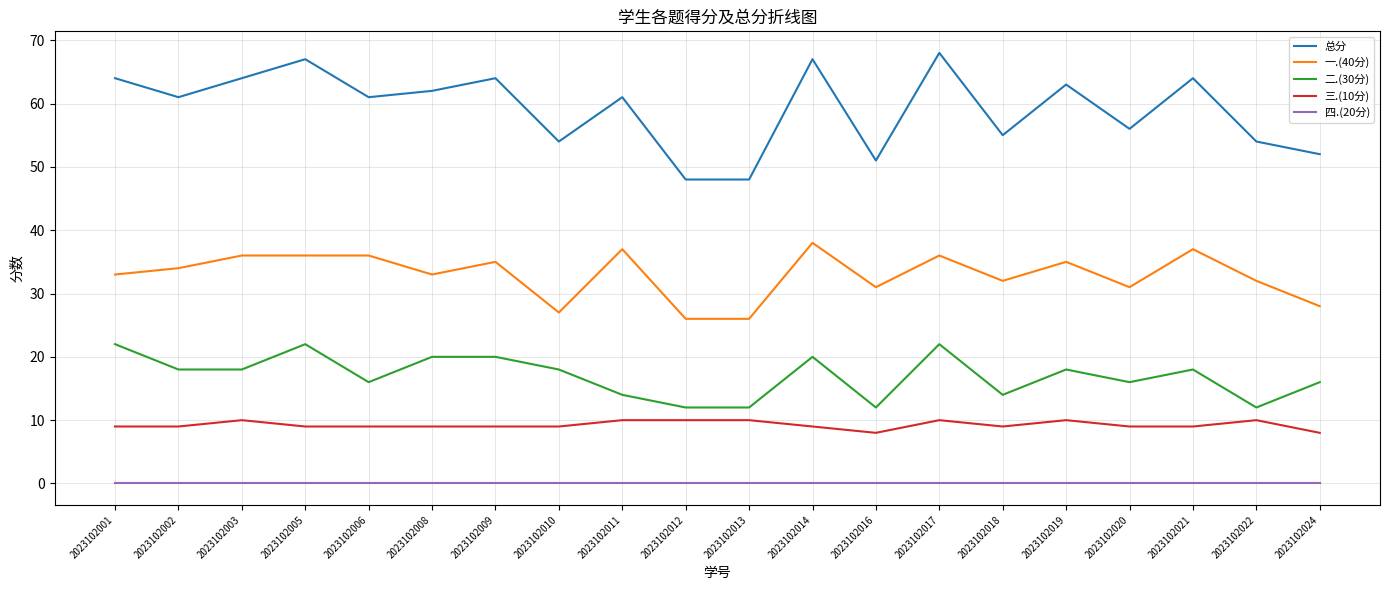

What is the sum of the 总分 values at 2023102001 and 2023102009?

128